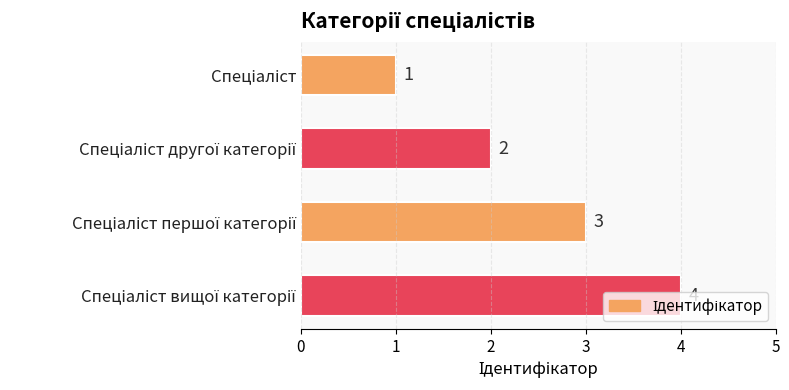

How many values are between 2 and 4?

3